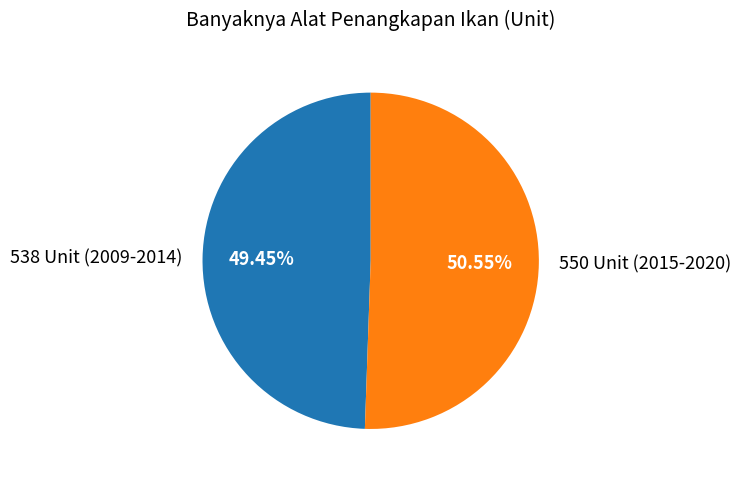

Is there a majority slice in this chart?

Yes